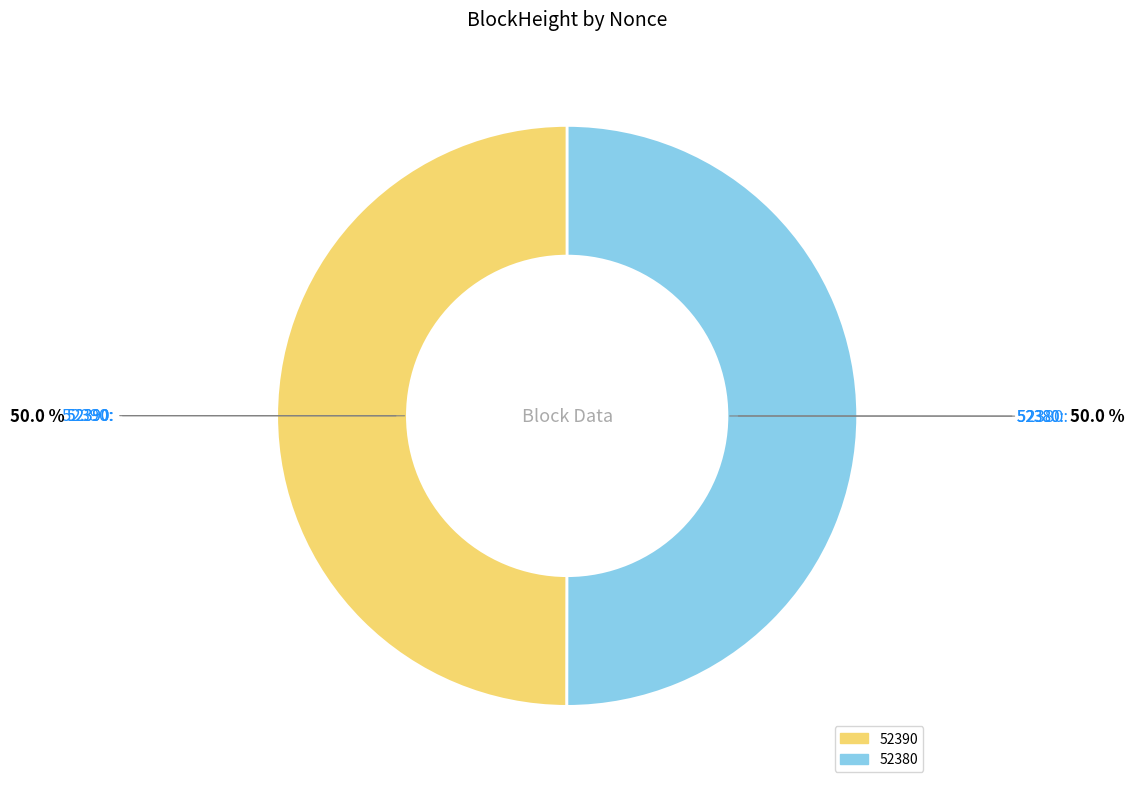

Count the number of slices in the pie.

2